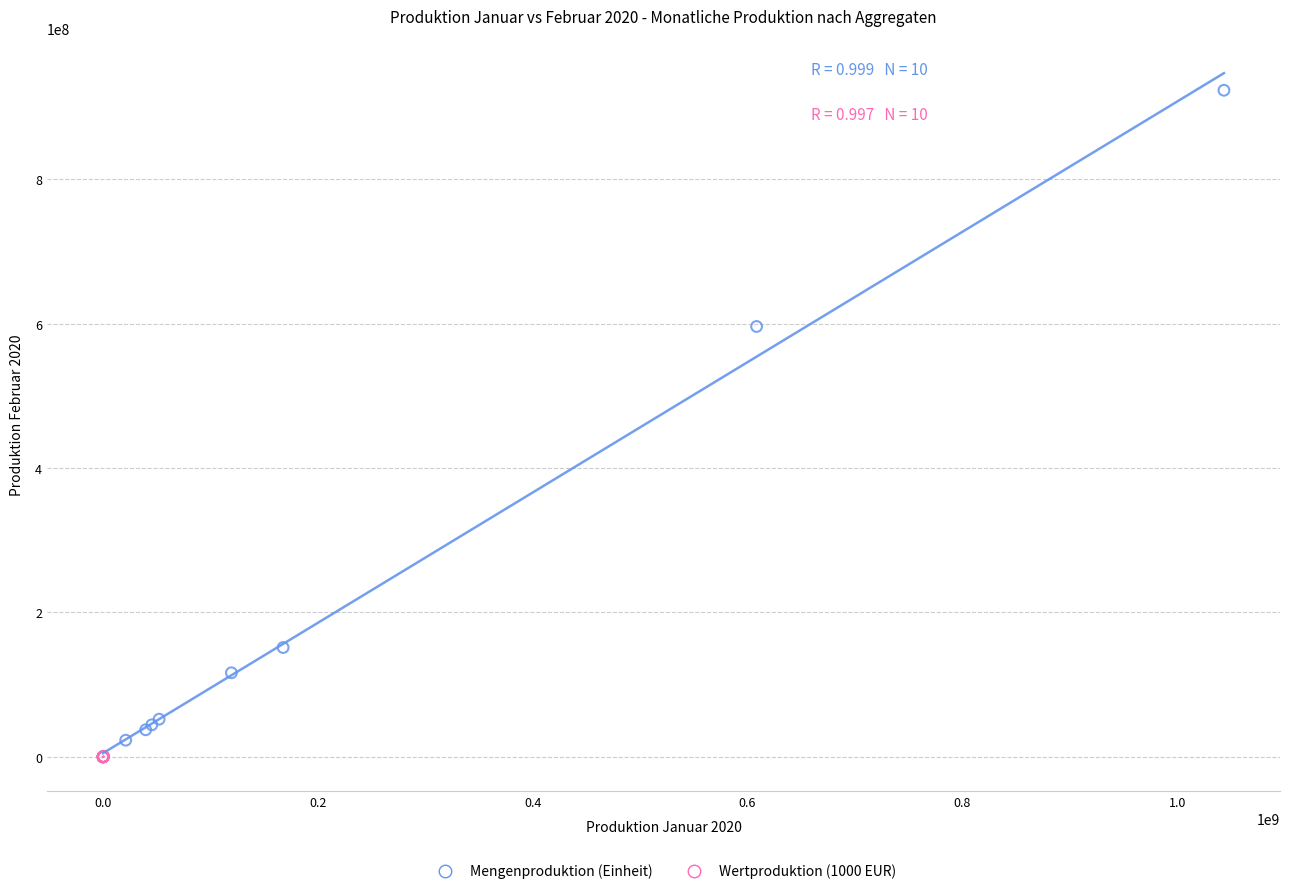

Which series reaches the maximum Y coordinate?

Mengenproduktion (Einheit)